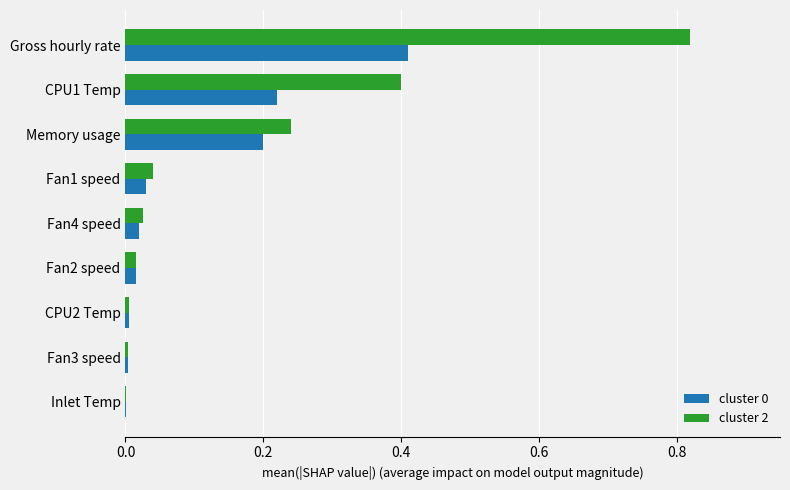

Which series changed the most between Gross hourly rate and Fan1 speed?

cluster 2